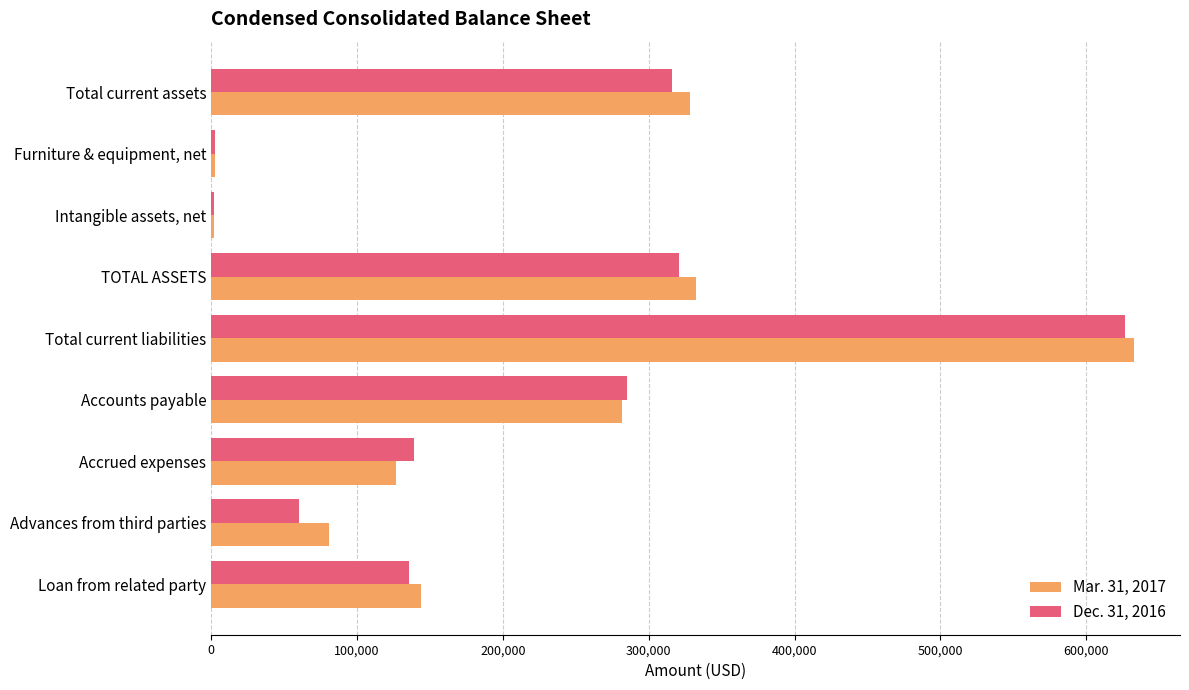

Is it true that Dec. 31, 2016 equals 35339 at Advances from third parties?

False